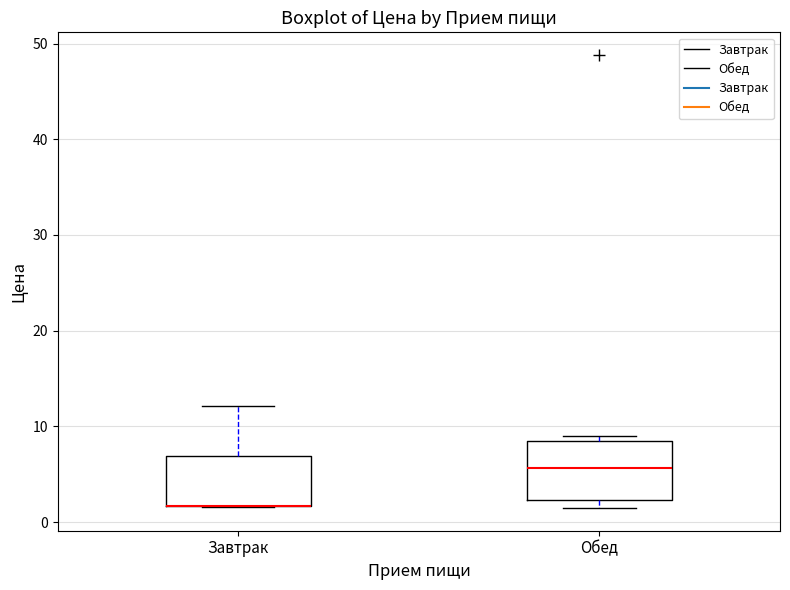

Reading left to right, transcribe this box plot: for each box, give where its median line is, the range the box spans, and where its two whiskers end, as read against the y-axis. The values are not printed on the chart, so give them approximately, as read against the axis.

Завтрак: median 2 (drawn on the box's lower edge), box 2 to 7, whiskers 2 to 12
Обед: median 6, box 2 to 9, whiskers 1 to 9 (just above the box's upper edge)